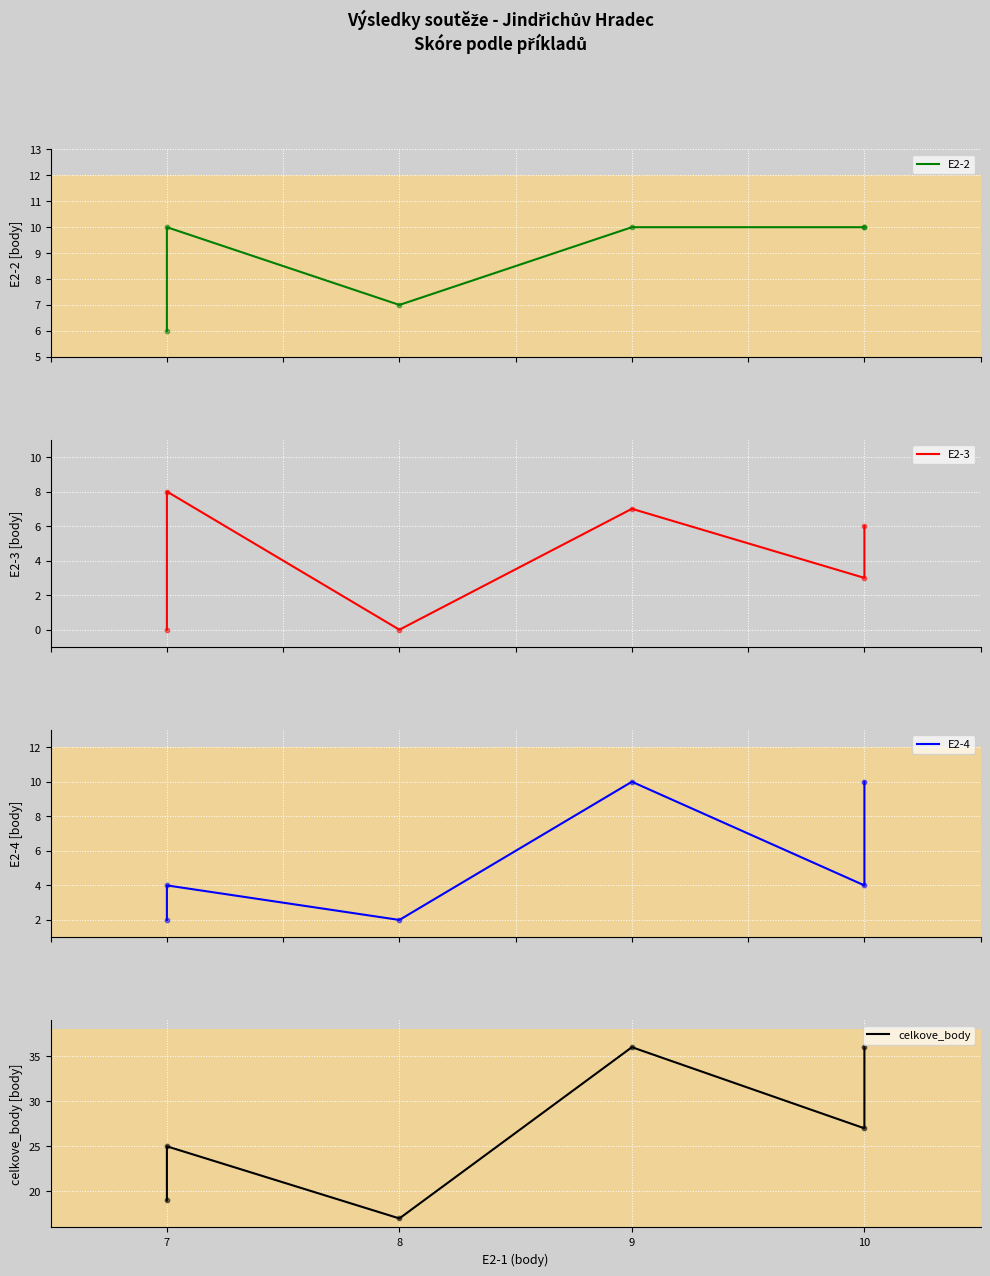

Which series has the largest Y range (max minus min)?

celkove_body